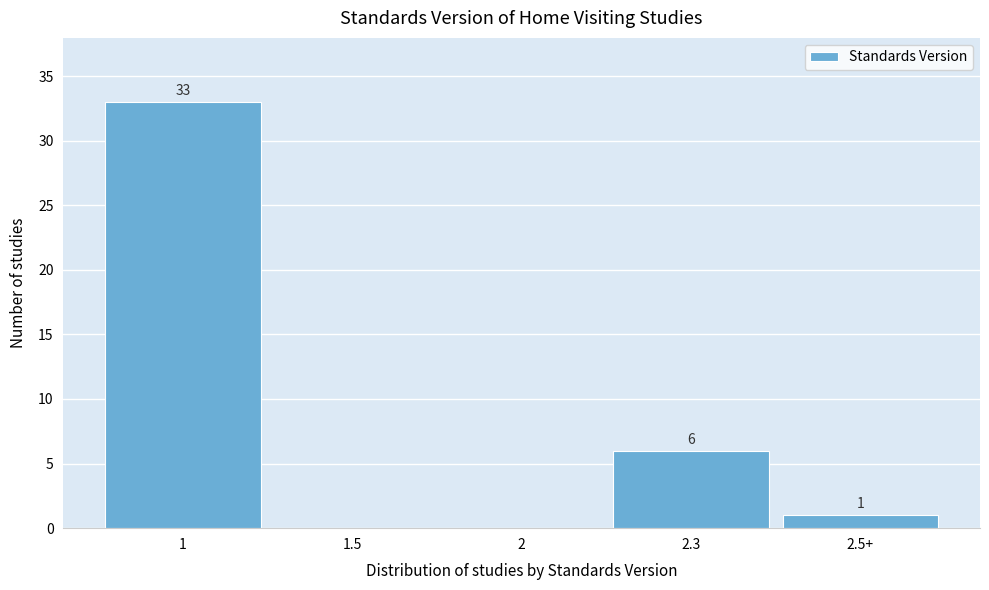

Reading left to right, what are all the values shown in this chart?

1=33	1.5=0	2=0	2.3=6	2.5+=1